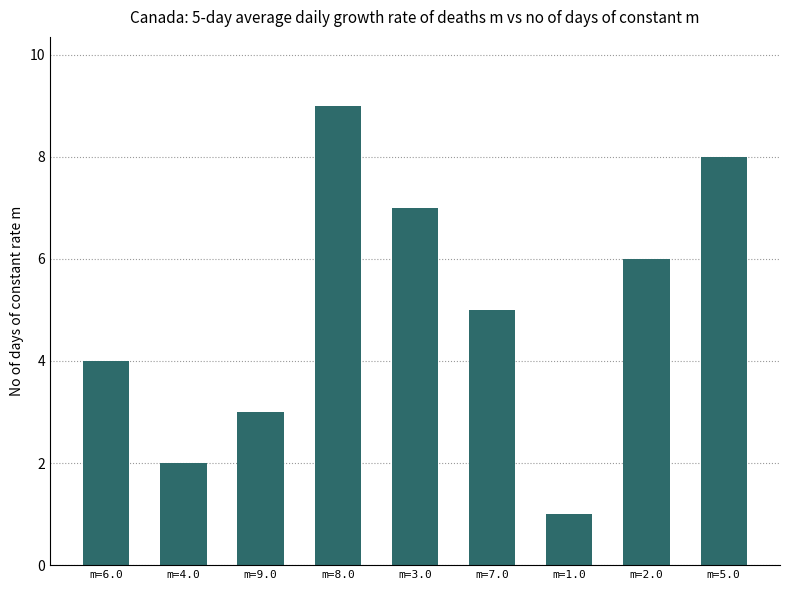

What is the change in value from m=3.0 to m=5.0?

+1